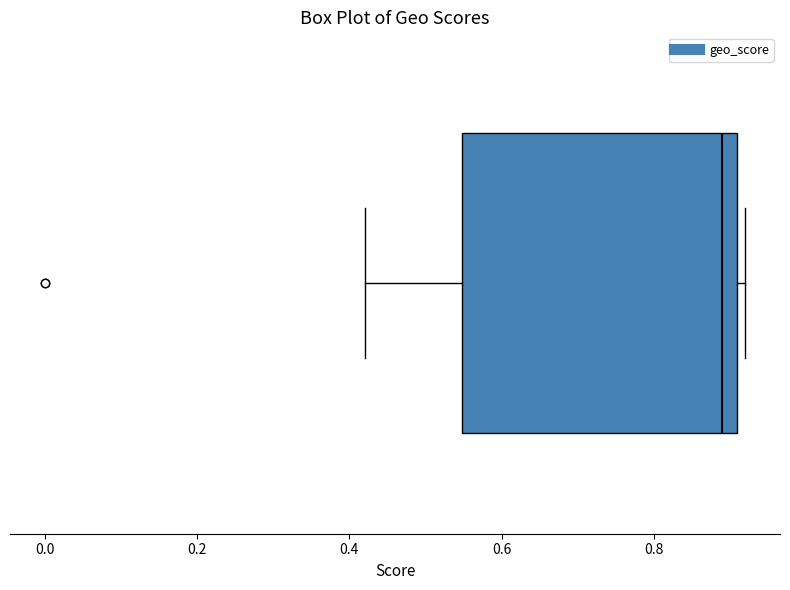

Read this box plot against the x-axis: the position of the median line, the range covered by the box, and the ends of both whiskers. The values are not printed on the chart, so give them approximately, as read against the axis.

median 0.90, box 0.54 to 0.92, whiskers 0.42 to 0.92 (just right of the box's right edge)